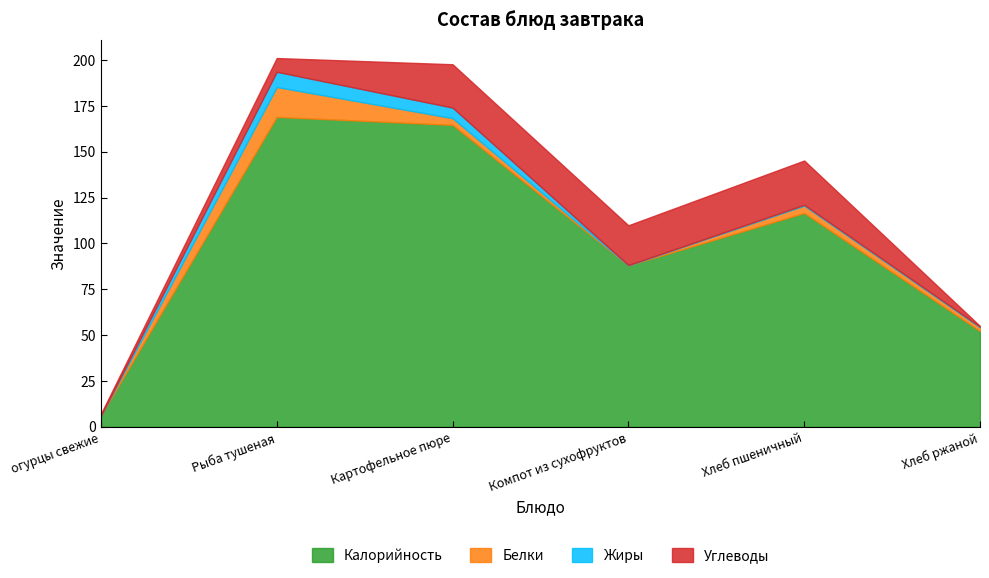

Where is Белки nearest to the value 8?

Хлеб пшеничный